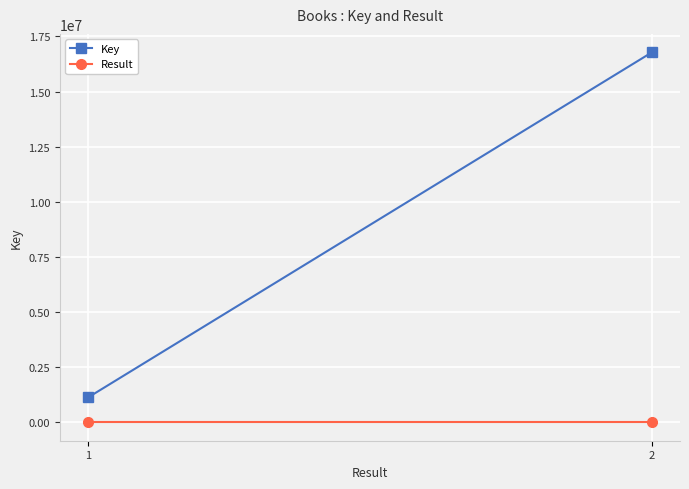

How many data points in Key are less than 16774380?

1